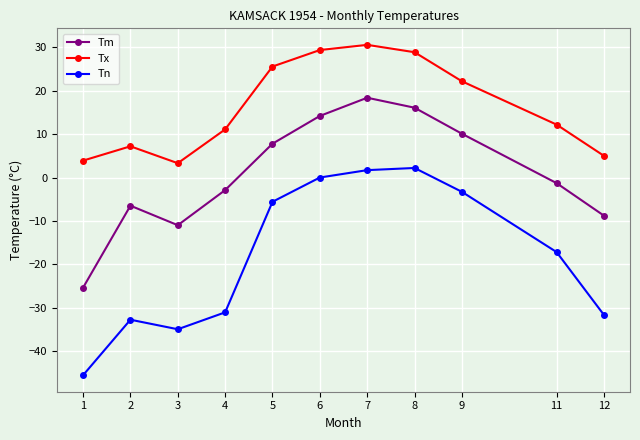

How many interior local peaks does the Tn series have?

2